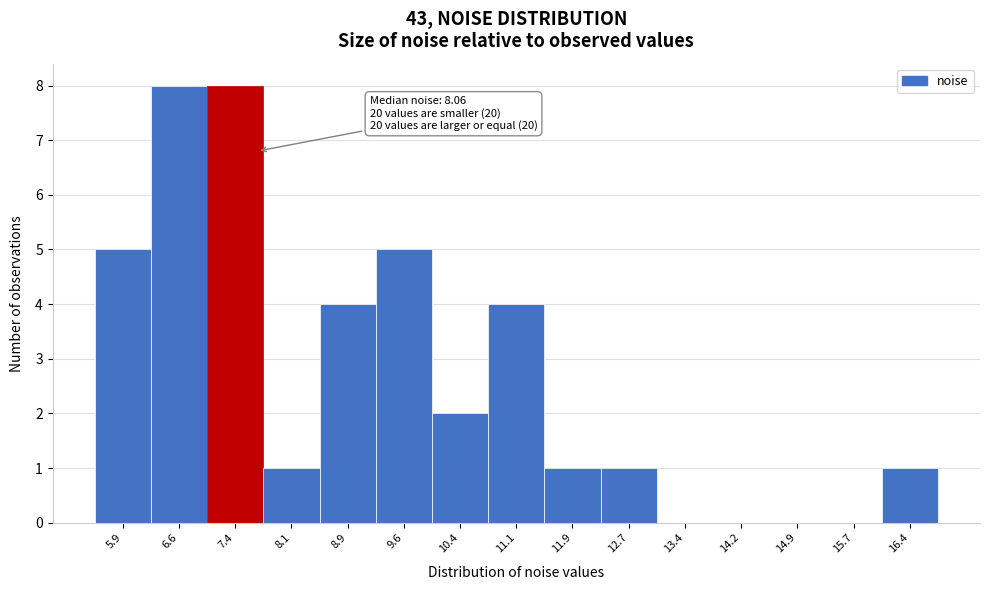

Reading left to right, extract all data points from this chart.

5.9=5	6.6=8	7.4=8	8.1=1	8.9=4	9.6=5	10.4=2	11.1=4	11.9=1	12.7=1	13.4=0	14.2=0	14.9=0	15.7=0	16.4=1